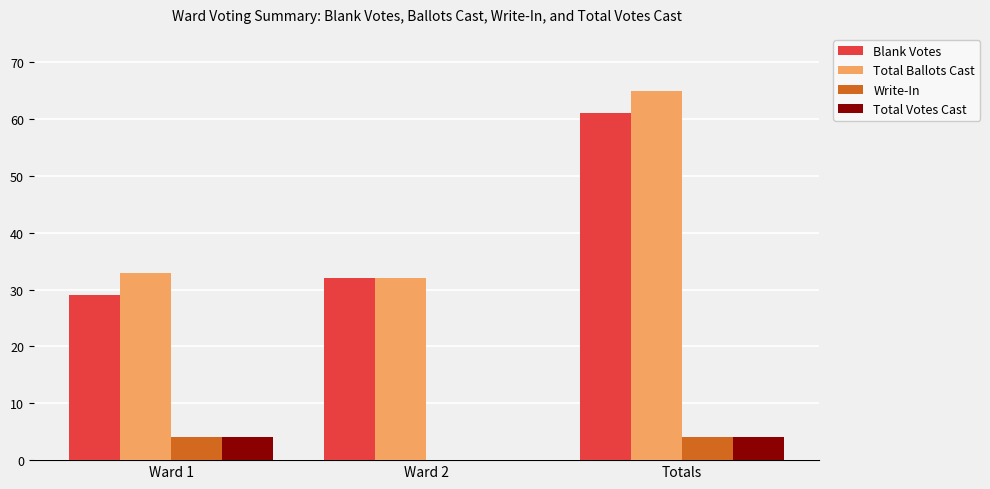

What is the sum of all Total Votes Cast values?

8